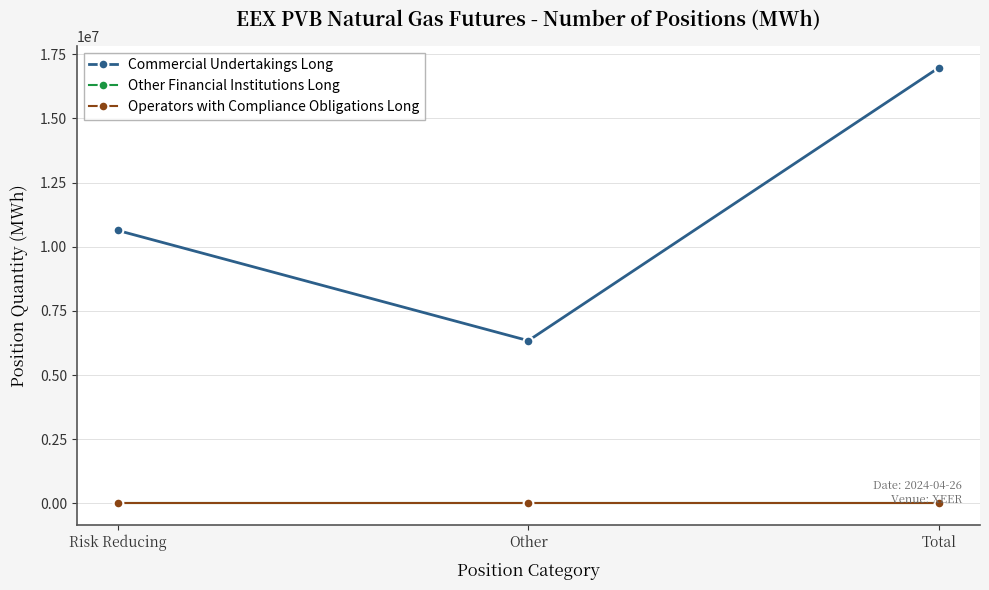

Is this an area chart (filled region under the line)?

No